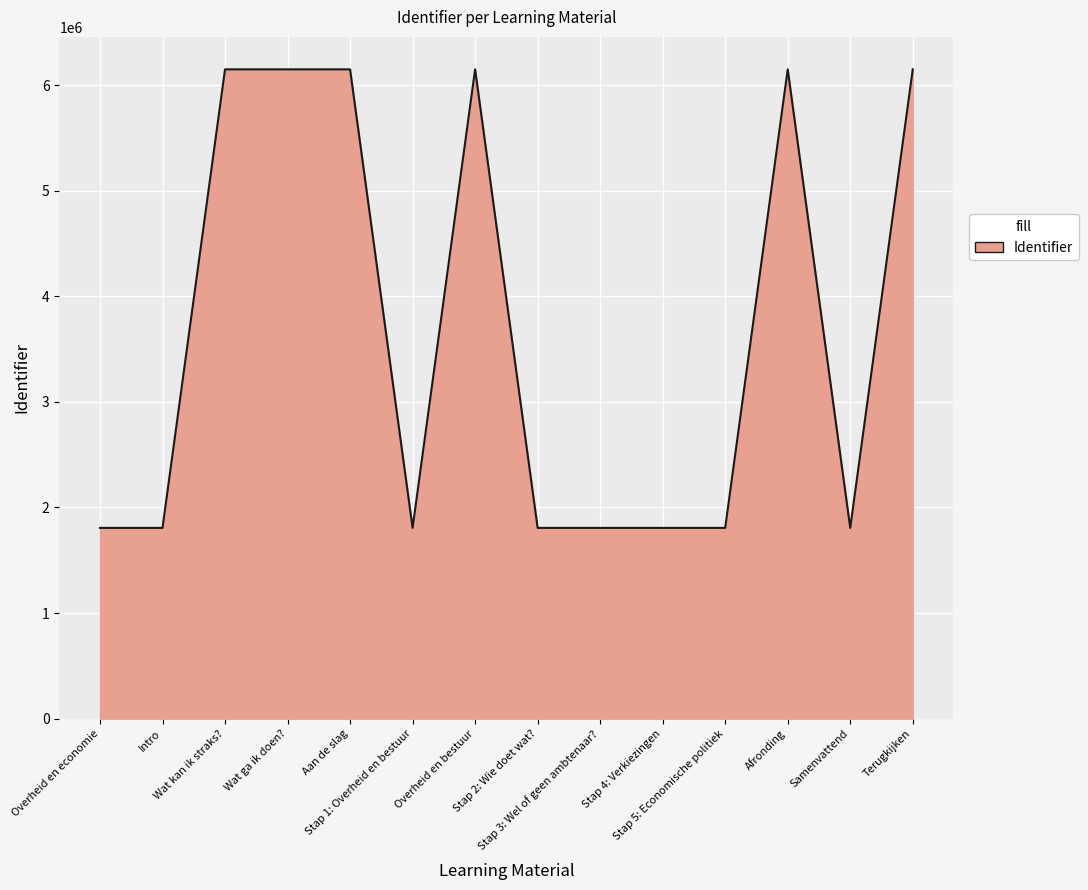

What is the ratio of the value at Stap 5: Economische politiek to the value at Wat ga ik doen??

0.3